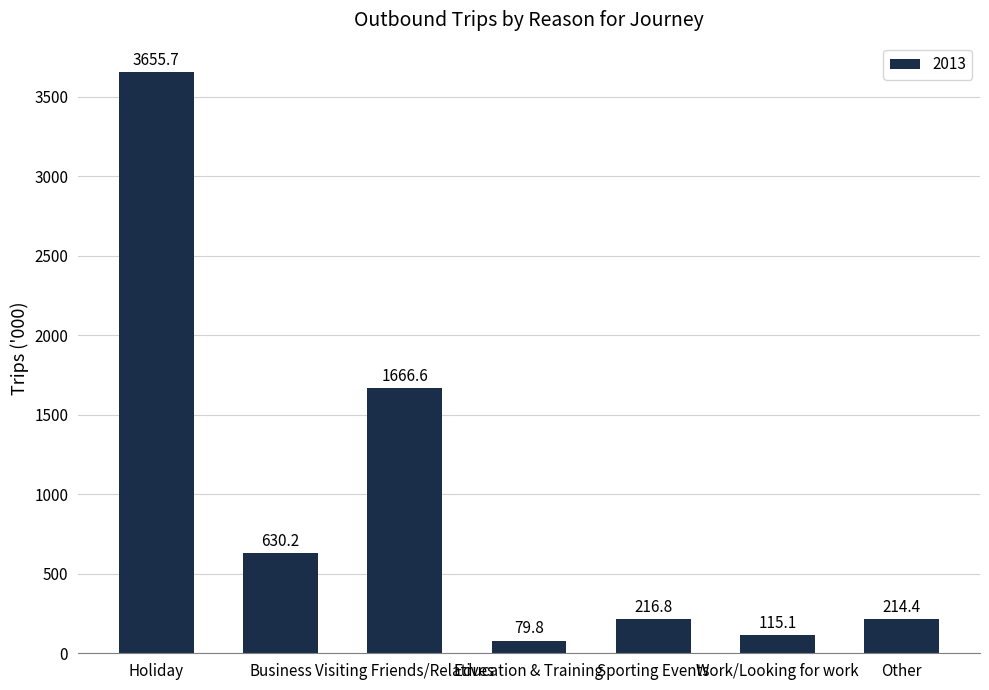

How many bars are there in total?

7